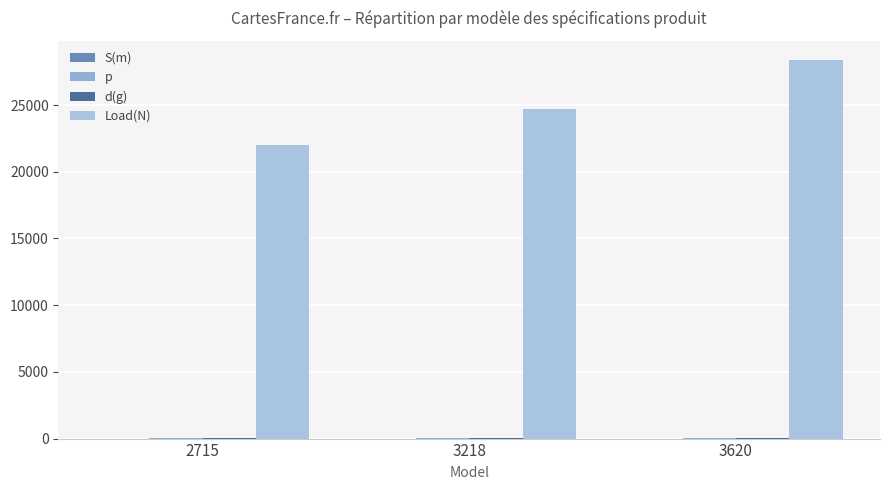

How many series are shown in this chart?

4